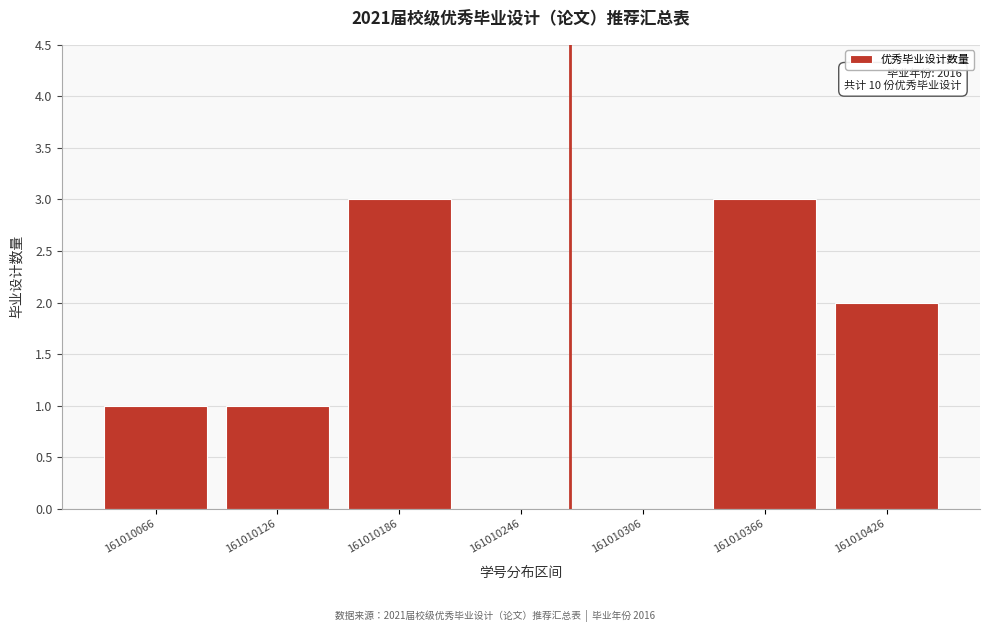

Reading left to right, list all the values displayed in this chart.

161010066=1	161010126=1	161010186=3	161010246=0	161010306=0	161010366=3	161010426=2